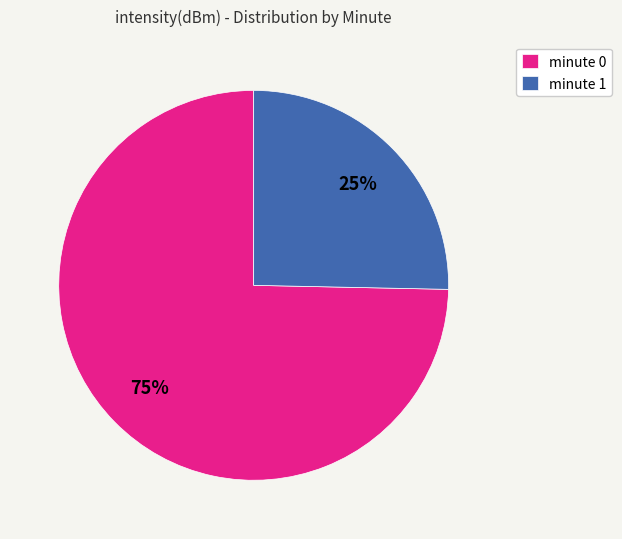

The minute 0 slice represents 66% of the pie. True or false?

False